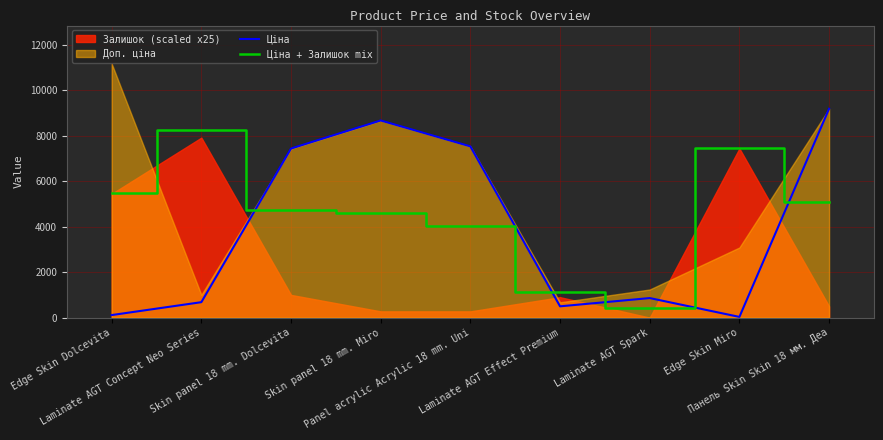

In Ціна + Залишок mix, how many points are higher than both neighbors (excluding endpoints)?

2